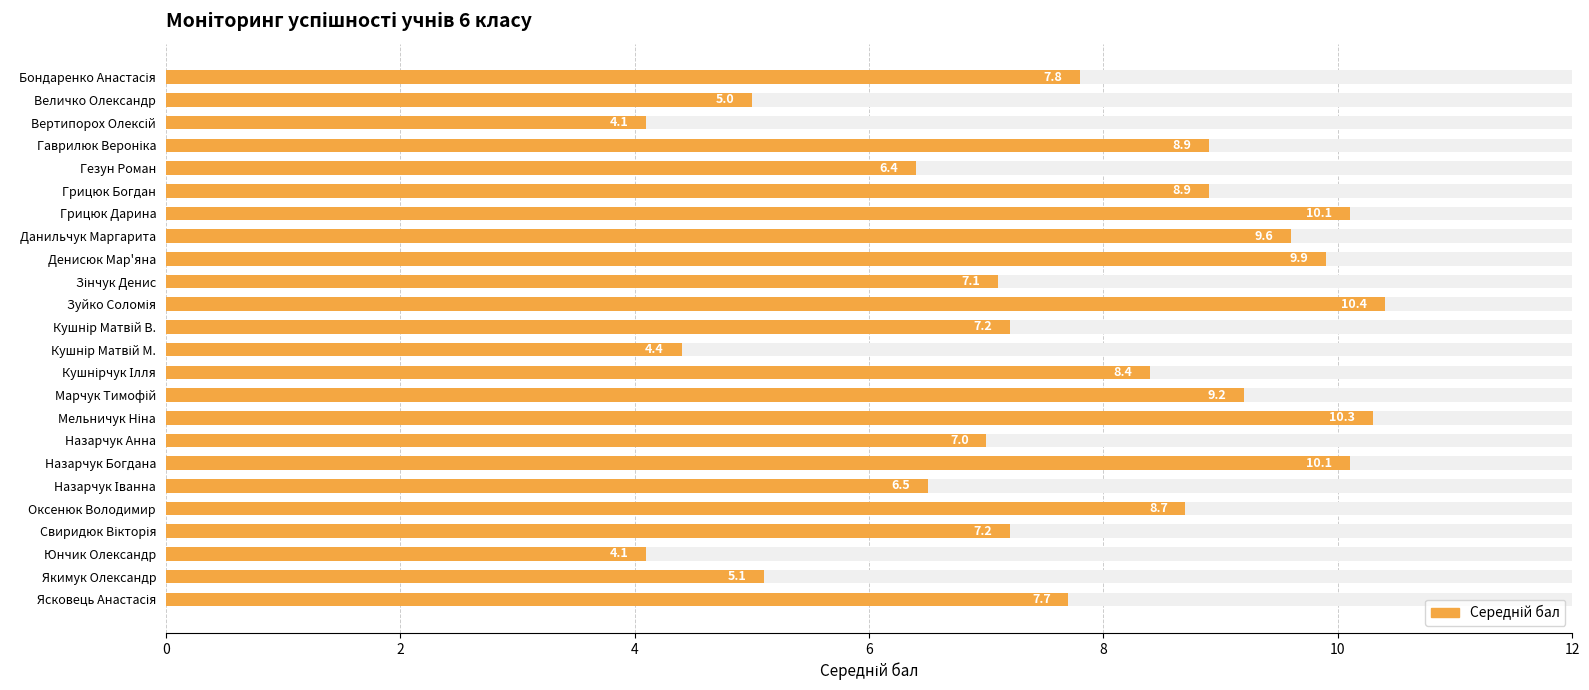

What is the sum of all values?

184.1